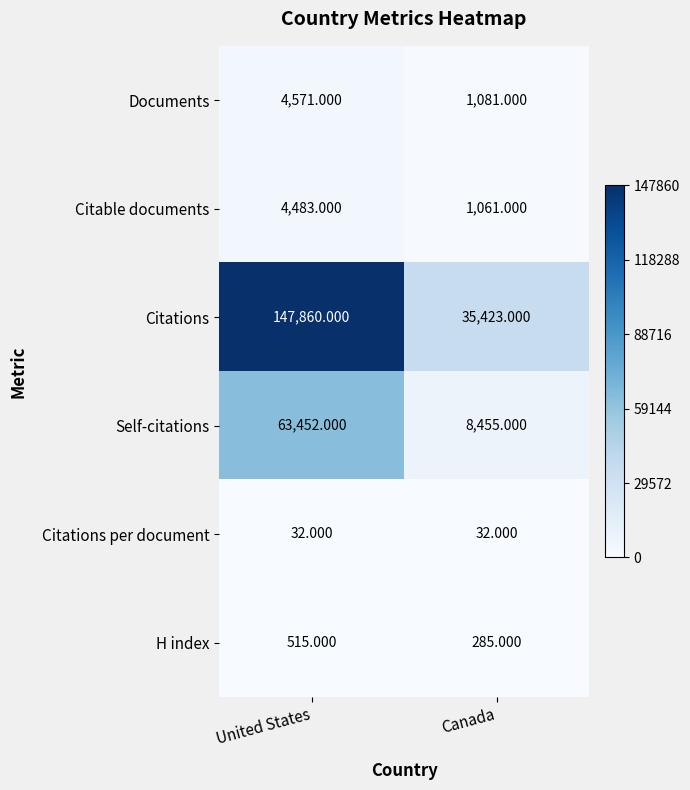

What is the total value across all series at United States?

220913